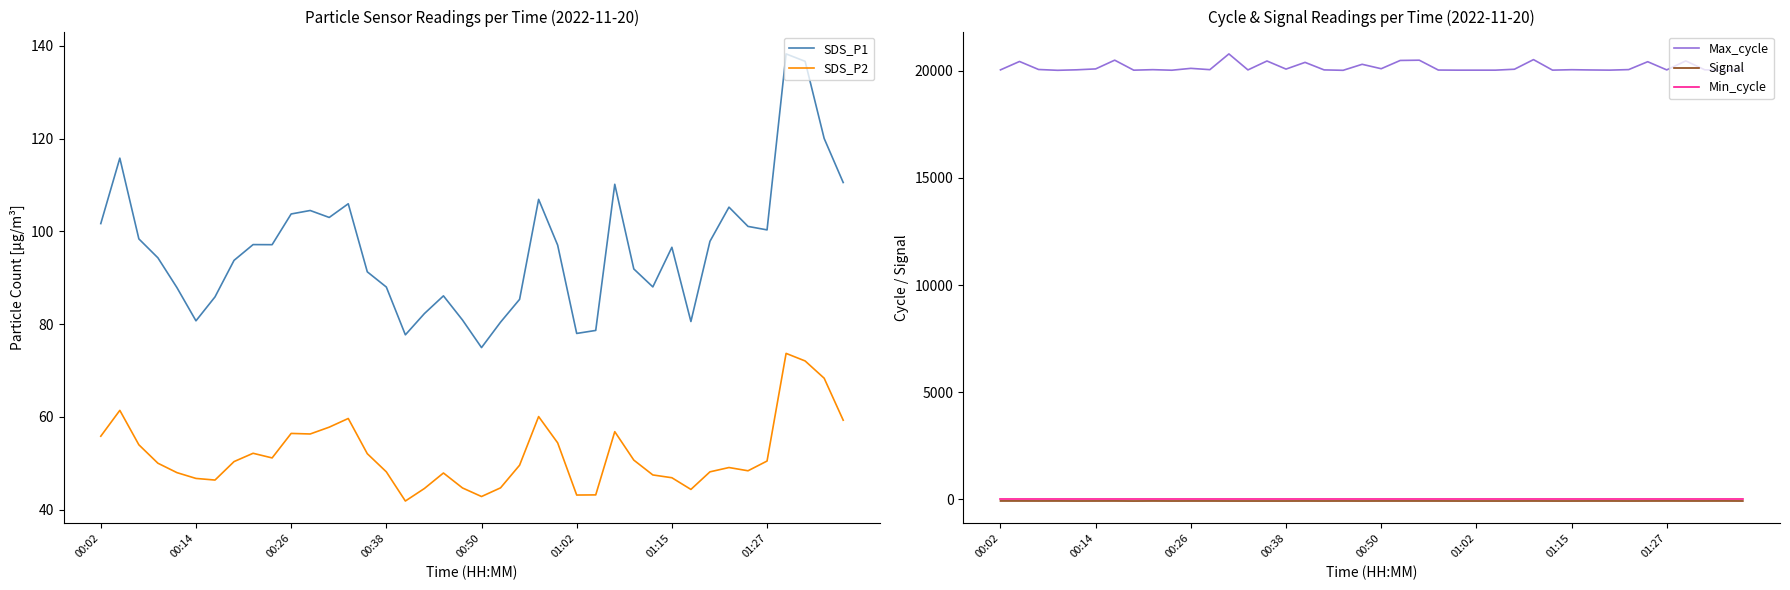

In Max_cycle, how many points are higher than both neighbors (excluding endpoints)?

13